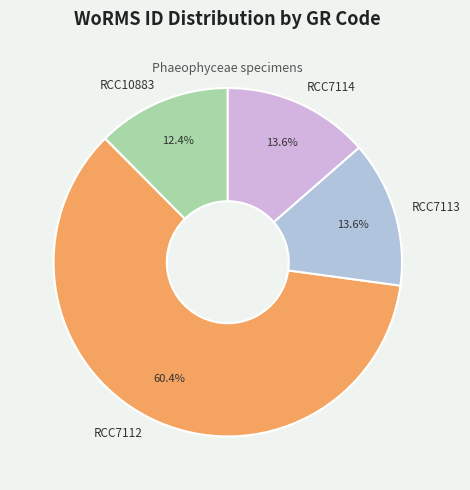

Which slice is the largest?

RCC7112